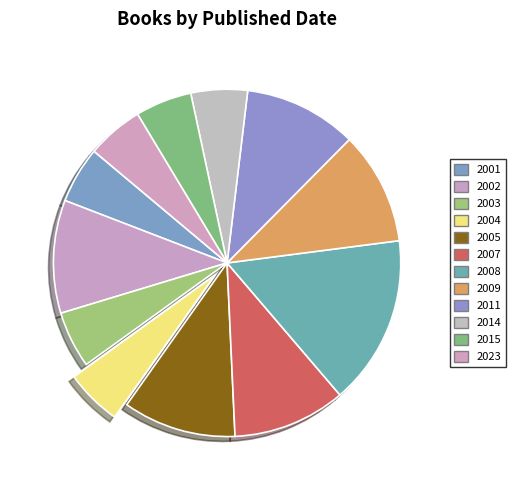

To the nearest percent, what portion does 2009 represent?

11%